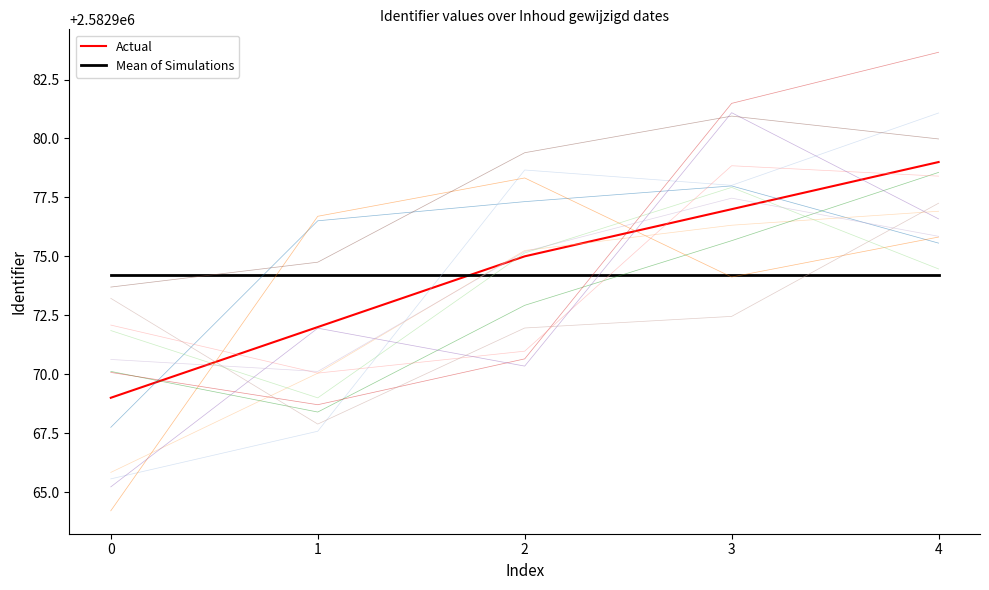

Is it true that Mean of Simulations equals 1652488.3 at 3?

False